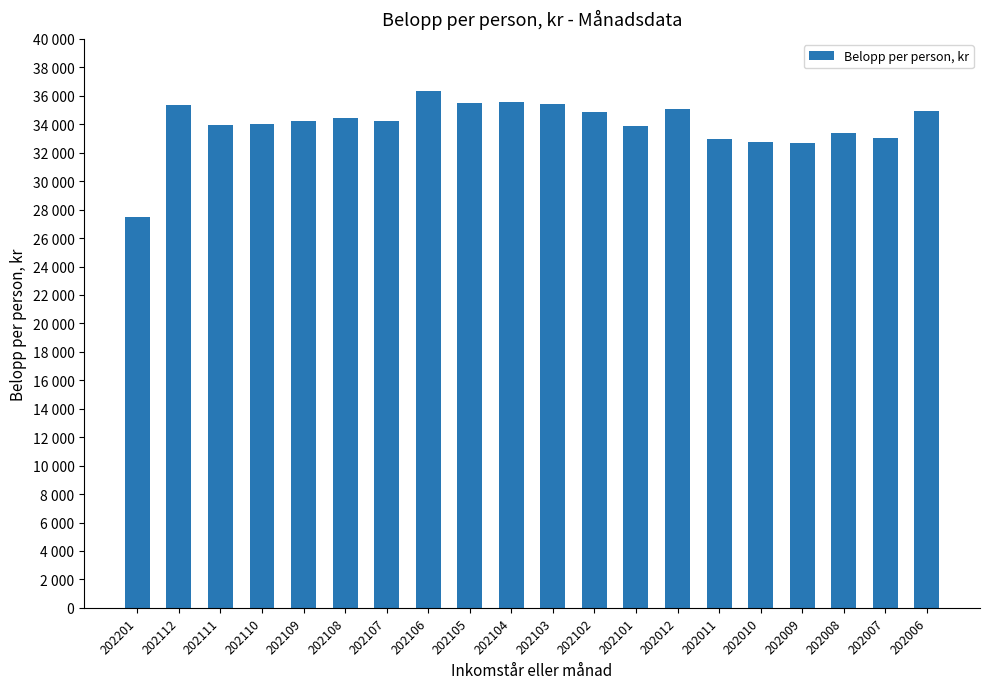

List the labels in order of value, largest first.

202106, 202104, 202105, 202103, 202112, 202012, 202006, 202102, 202108, 202107, 202109, 202110, 202111, 202101, 202008, 202007, 202011, 202010, 202009, 202201